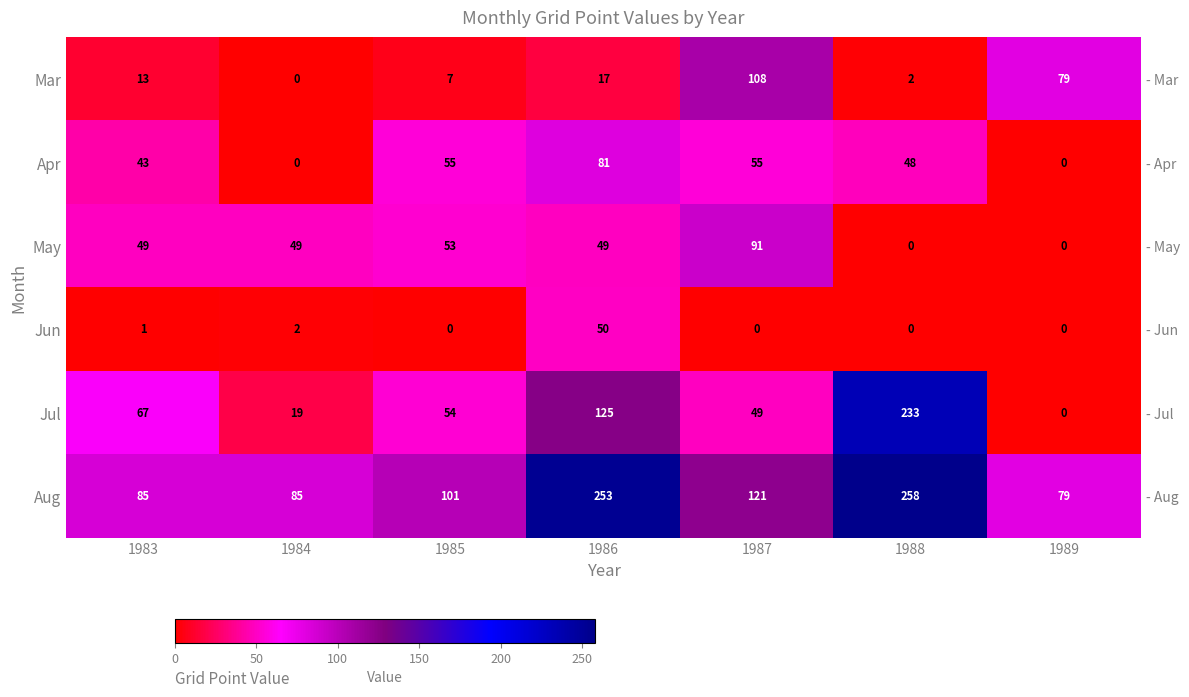

What is the difference between the second highest and second lowest values in the Jul series?

106